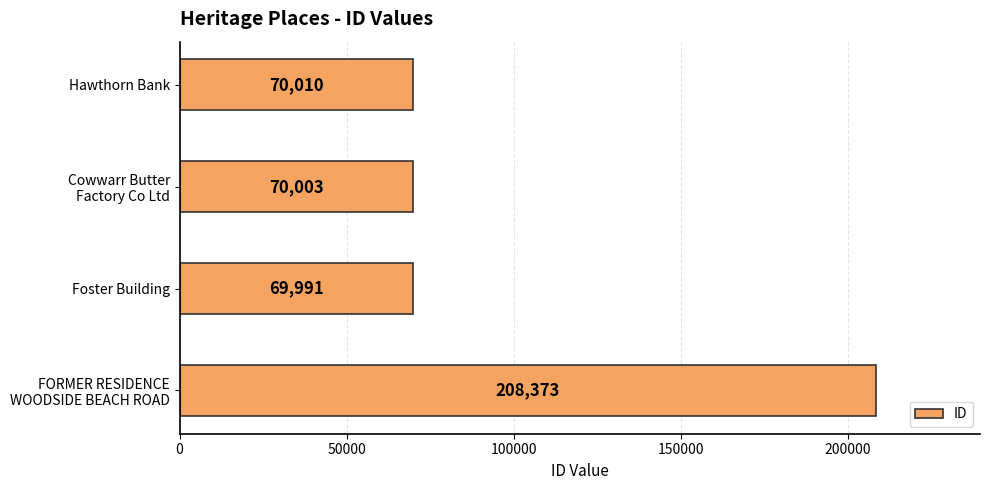

Are the bars grouped side by side (vs. stacked)?

No